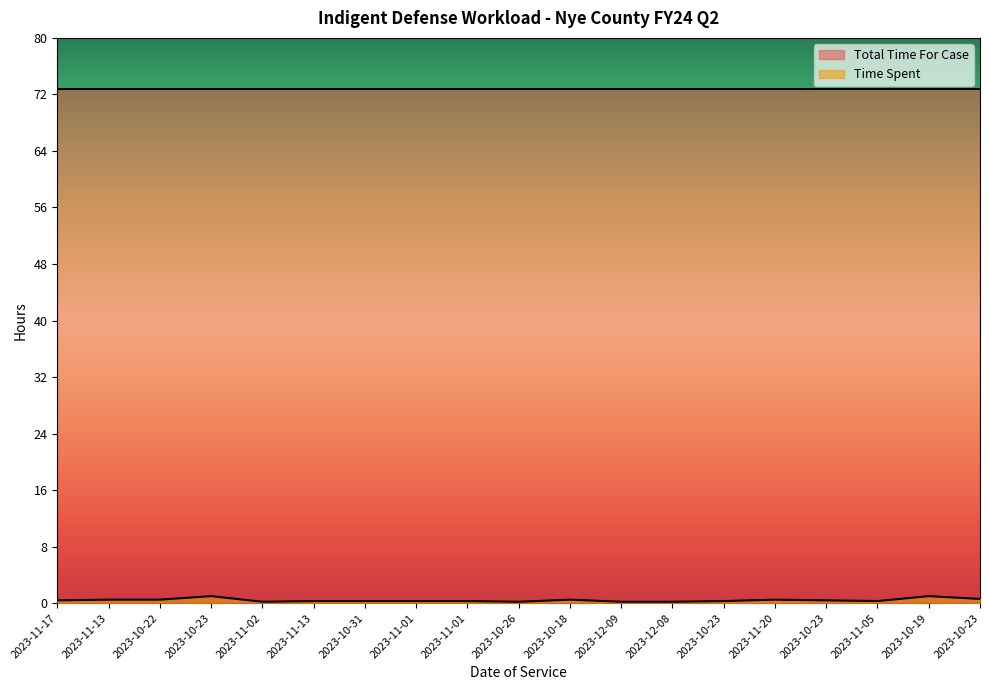

At which category does the data reach its first local valley?

2023-11-02